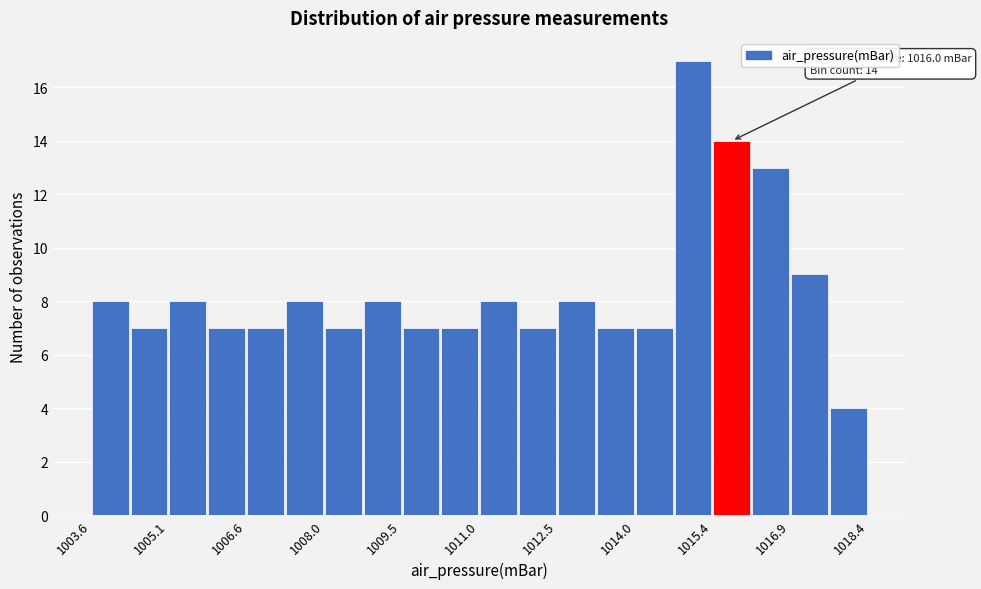

Read against the x-axis, roughly where is the centre of the tallest bar?

1015.0